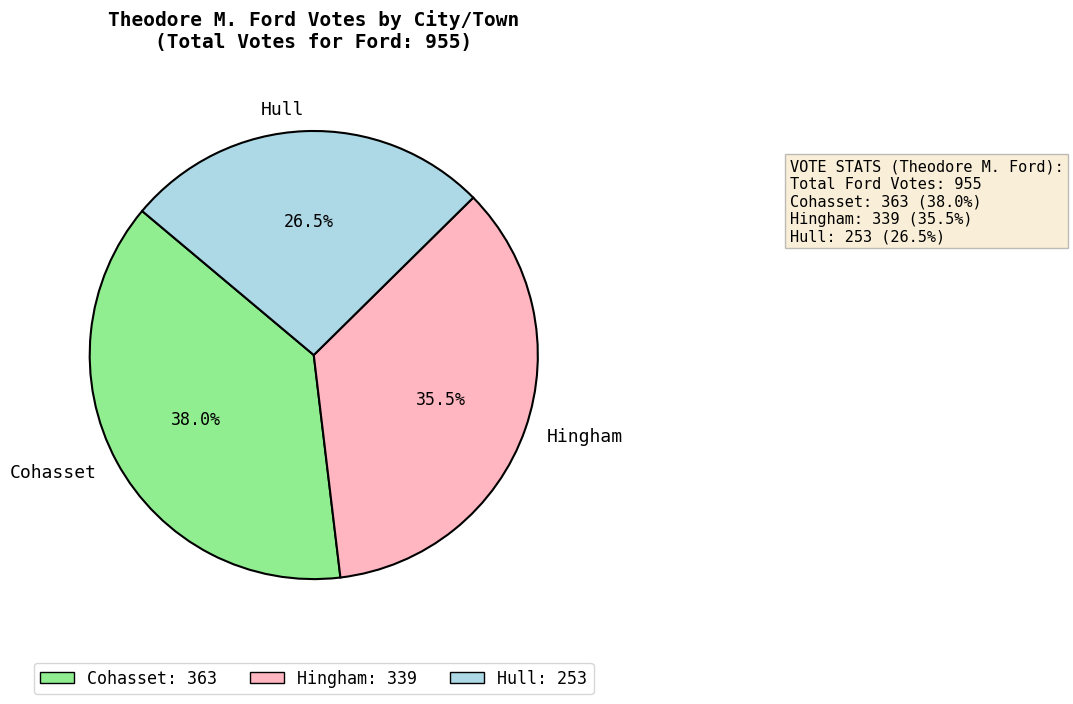

How many segments does this pie chart have?

3